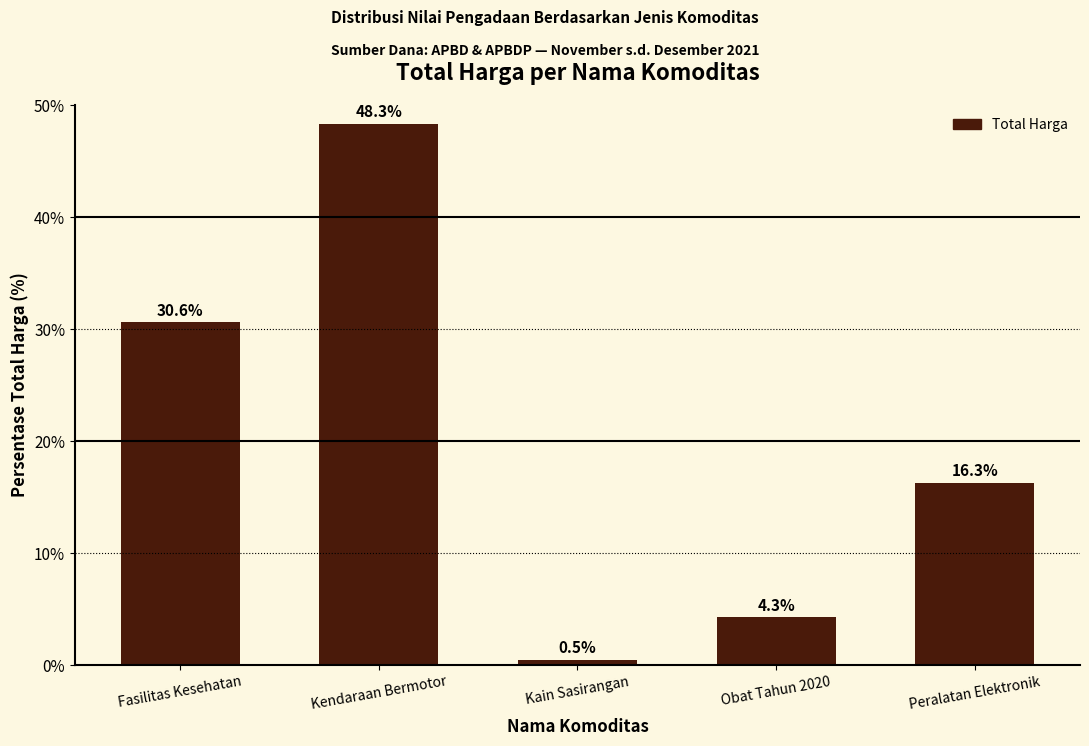

Reading right to left, transcribe all the data shown in this chart.

16.3	4.3	0.5	48.3	30.6